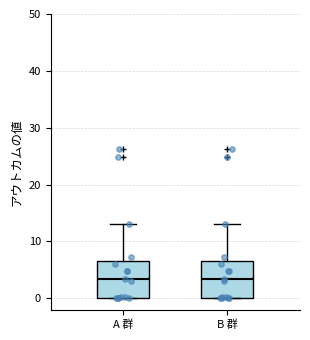

Reading left to right, read every box against the y-axis: the position of its median line, the range the box covers, and the ends of its whiskers. The values are not printed on the chart, so give them approximately, as read against the axis.

A 群: median 3, box 0 to 7, whiskers 0 to 13
B 群: median 3, box 0 to 7, whiskers 0 to 13